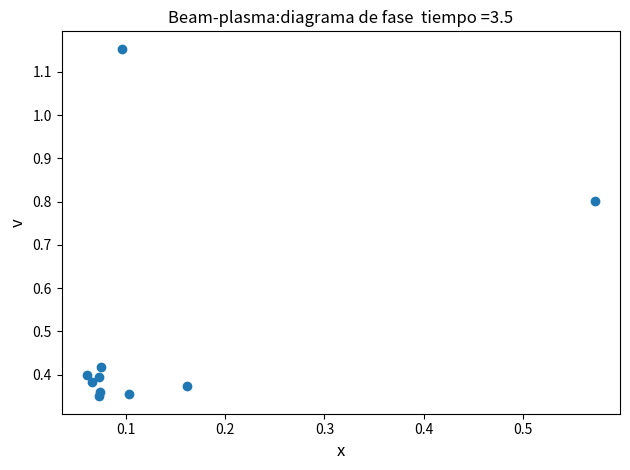

What is the average Y value?

0.5